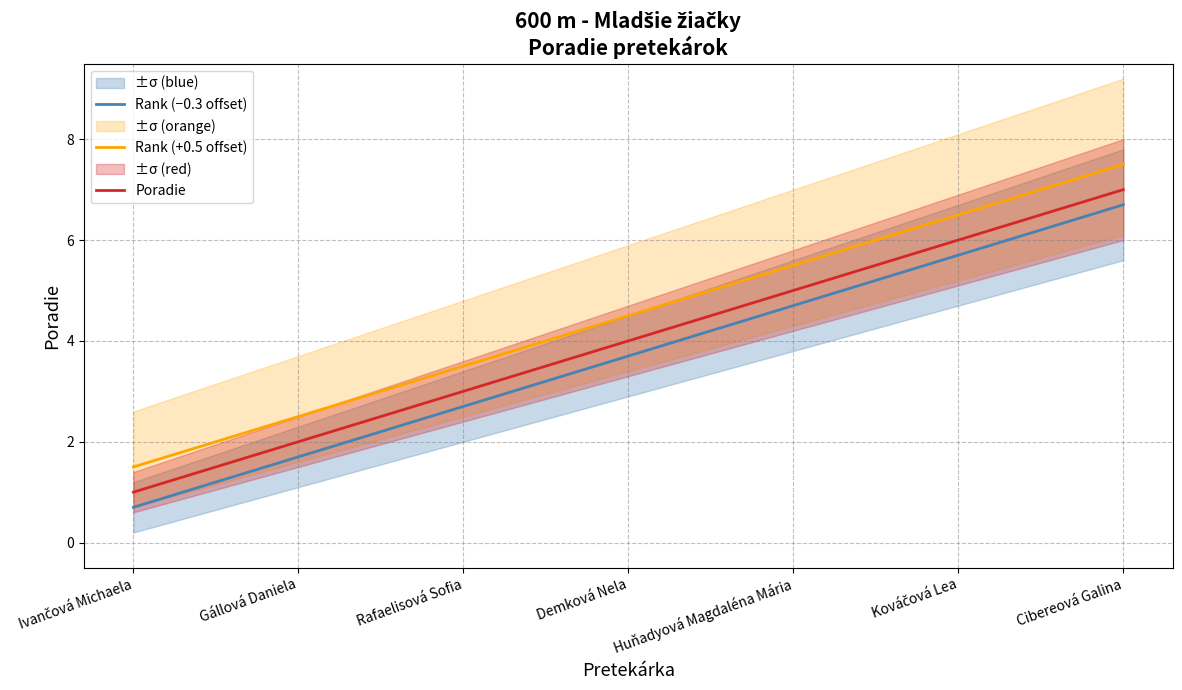

The Rank (+0.5 offset) series shows 1.8 at Kováčová Lea. True or false?

False